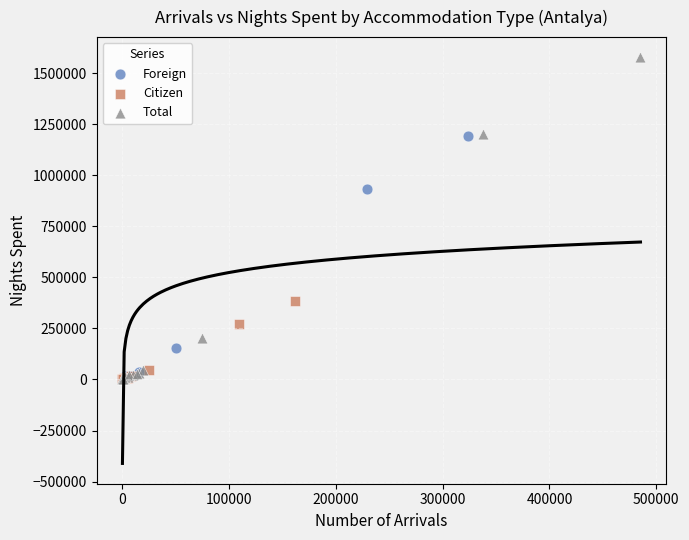

What are all the series names shown in the legend?

Foreign, Citizen, Total